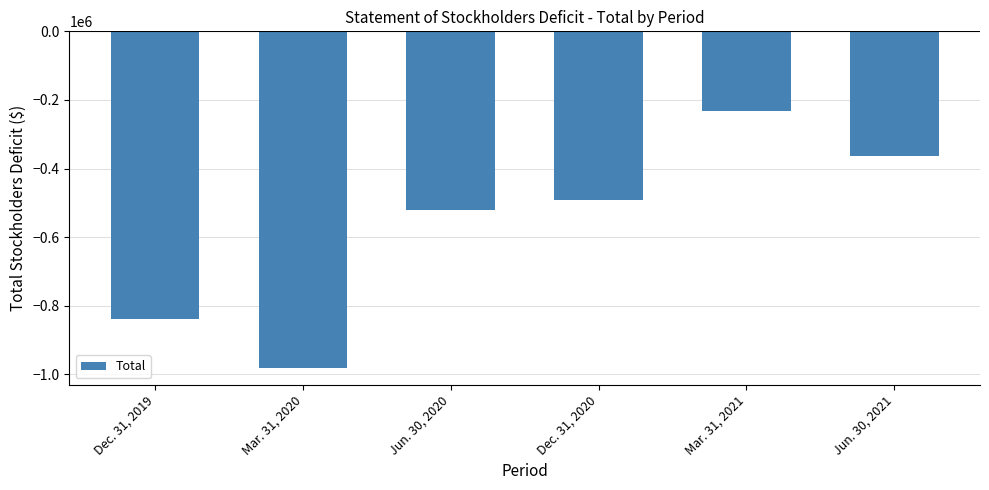

List the labels in order of value, largest first.

Mar. 31, 2021, Jun. 30, 2021, Dec. 31, 2020, Jun. 30, 2020, Dec. 31, 2019, Mar. 31, 2020